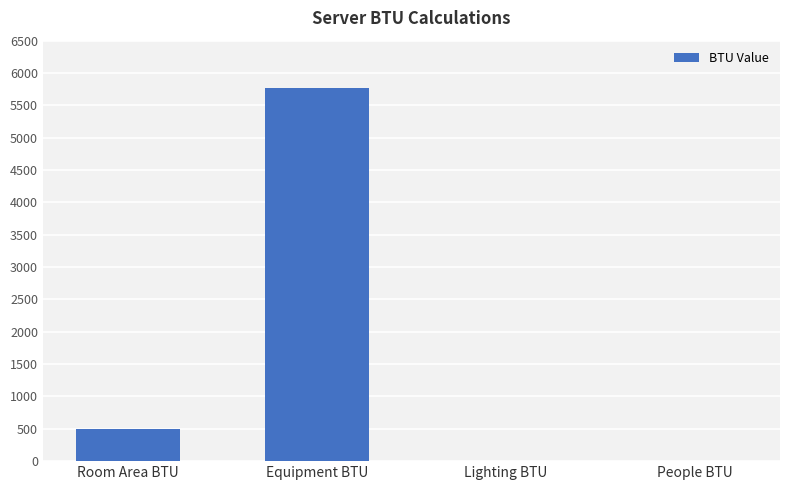

True or false: the data shows 263.6 at Room Area BTU.

False